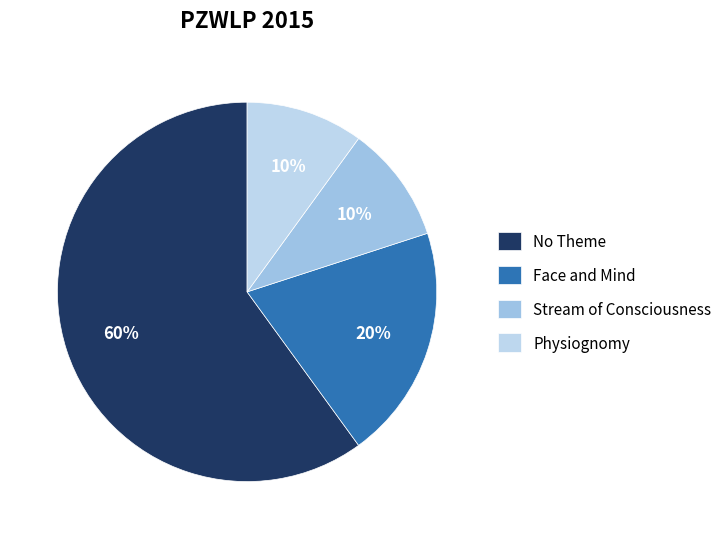

How many segments does this pie chart have?

4